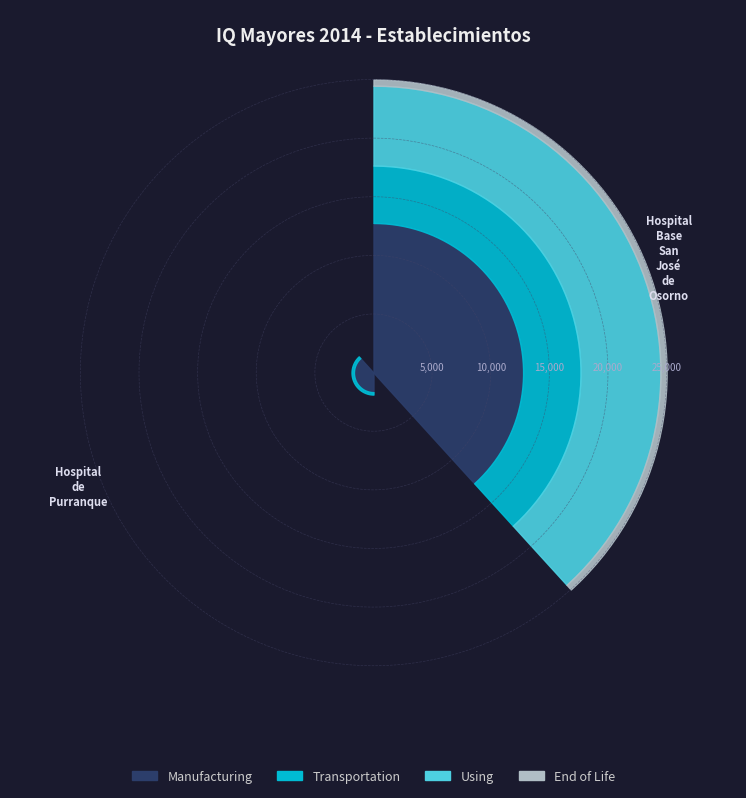

Which slice represents more than half of the pie?

Hospital Base San José de Osorno